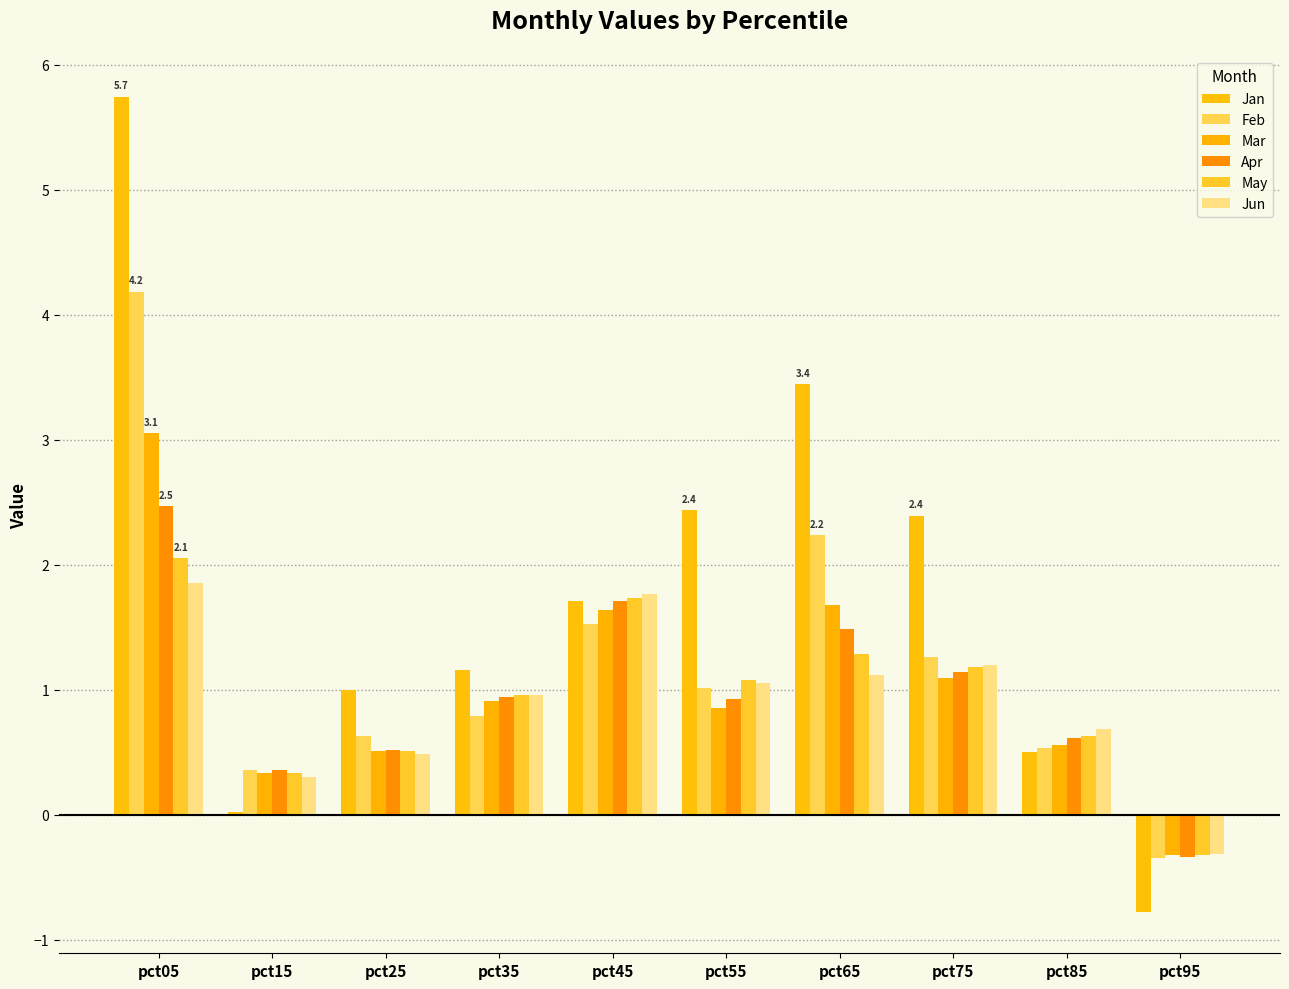

Which category has the highest value across all series?

pct05